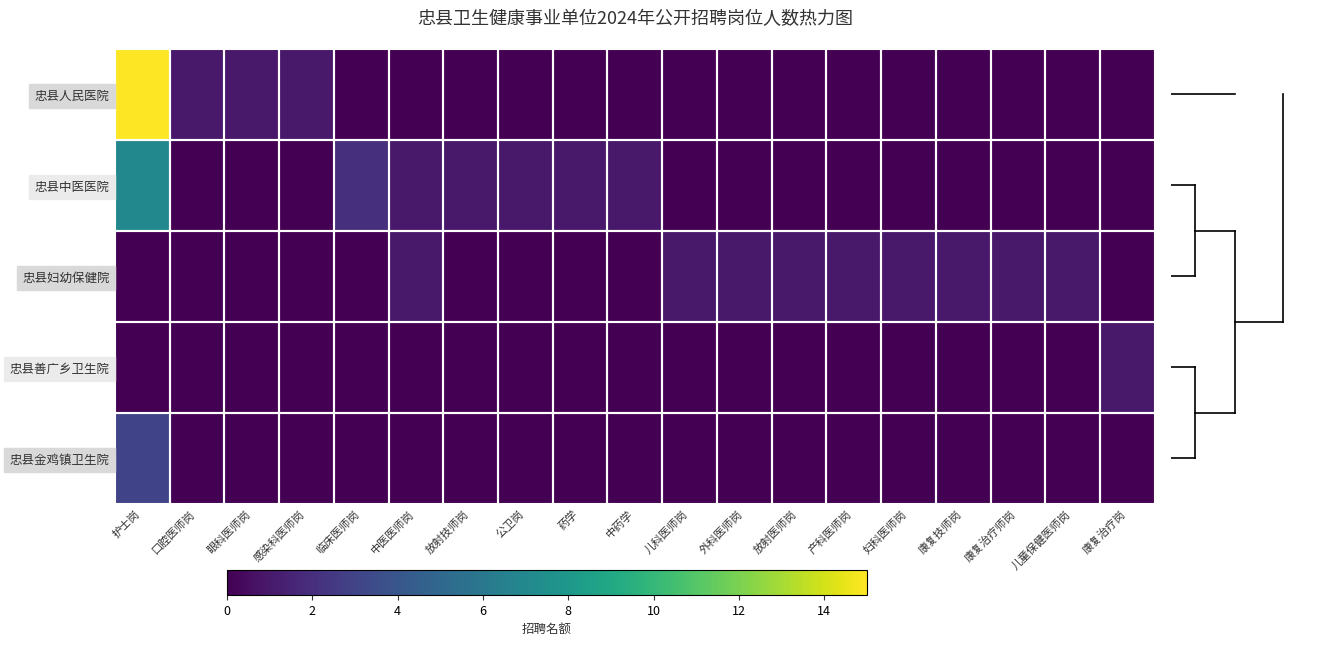

What is the spread (max minus min) of values at 护士岗?

15